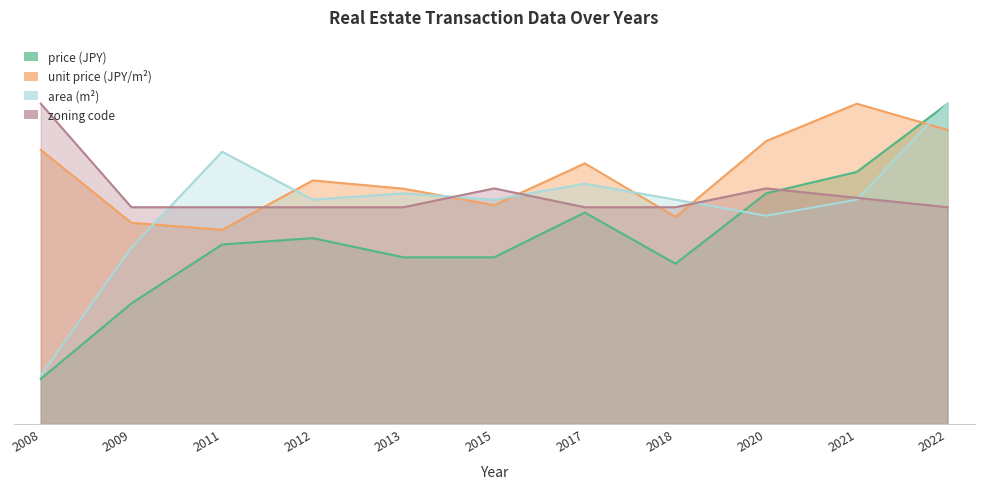

Which label corresponds to the smallest value in the chart?

2008